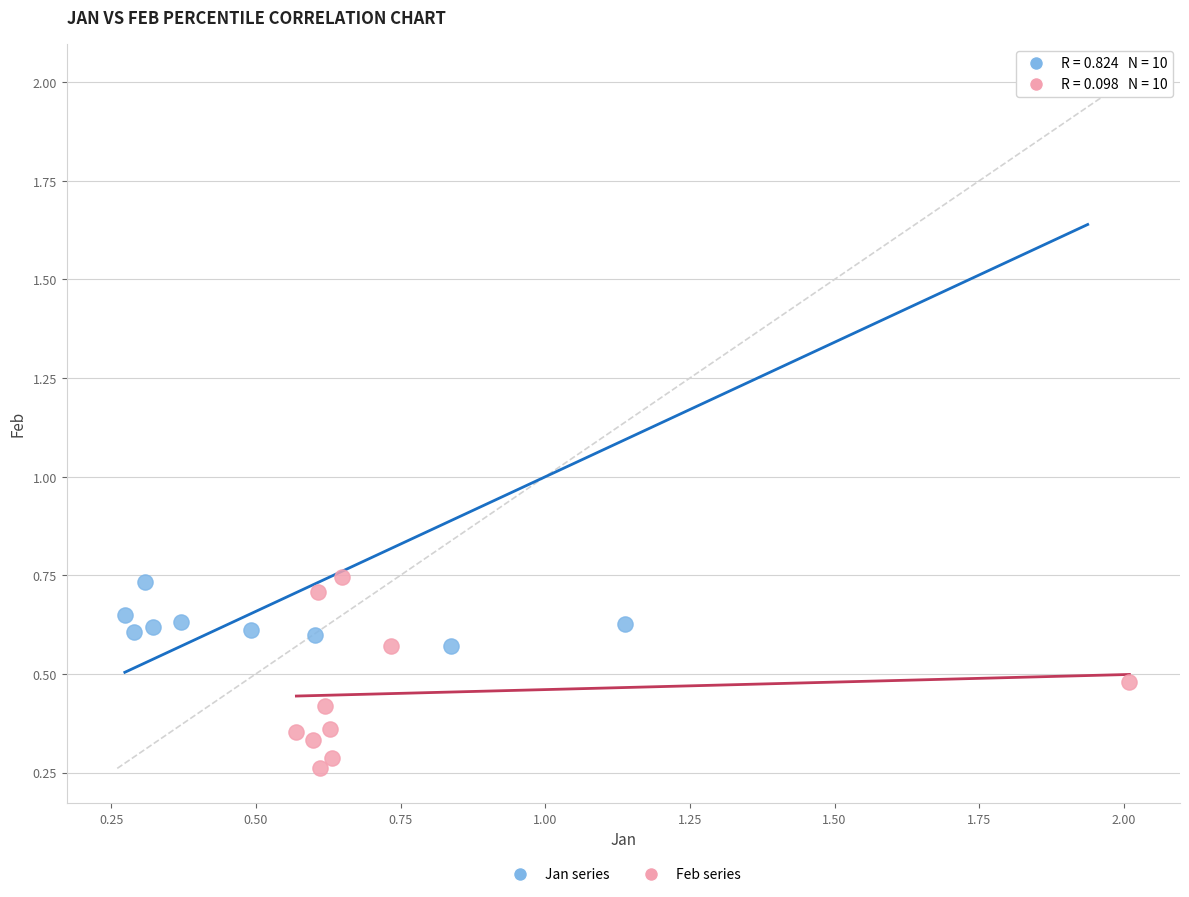

Which series reaches the minimum Y coordinate?

Feb series